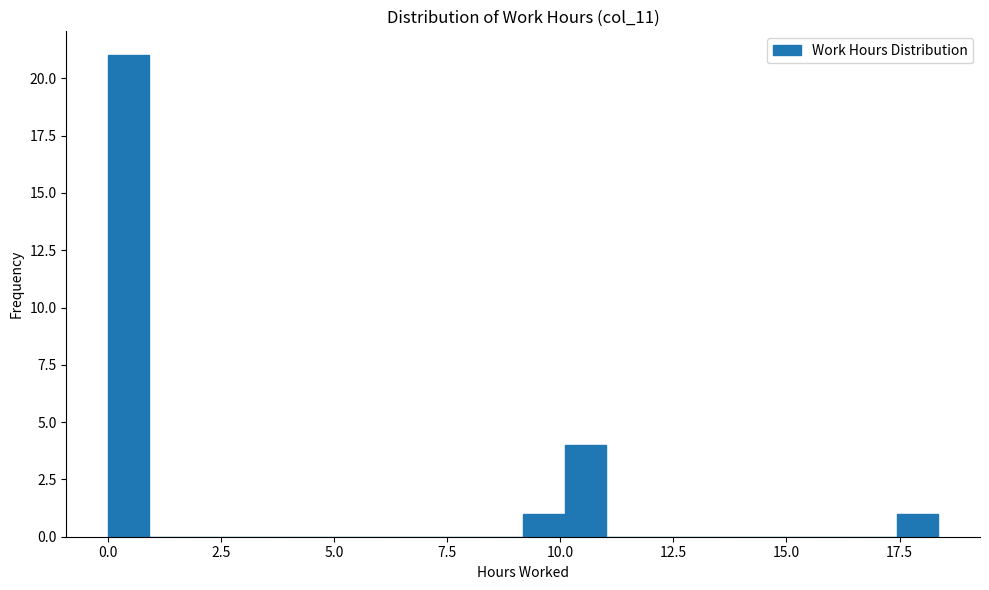

Around what value on the x-axis is the tallest bar? Give the approximate position of its centre, as read against the axis.

0.5